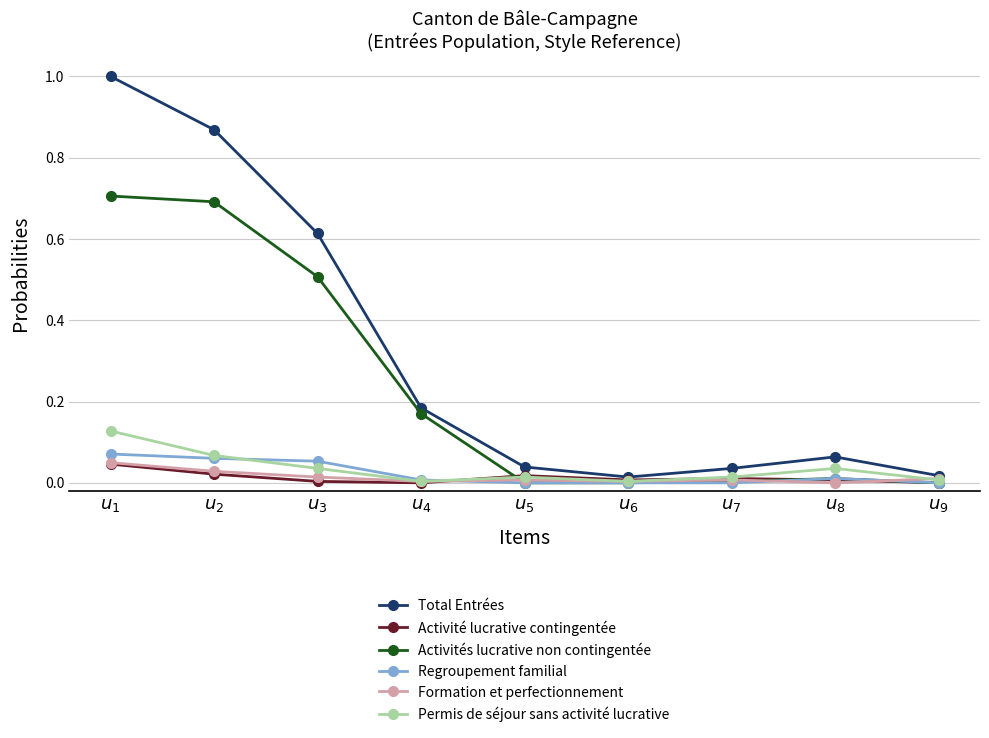

How many series are shown in this chart?

6